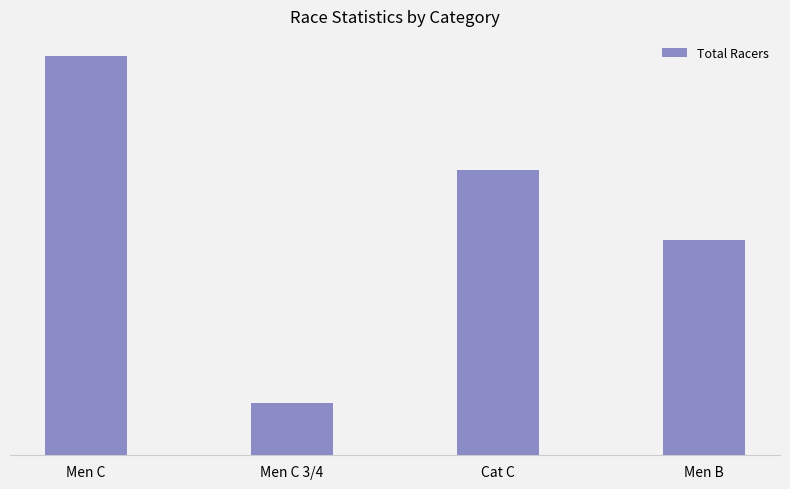

Are the bars horizontal?

No